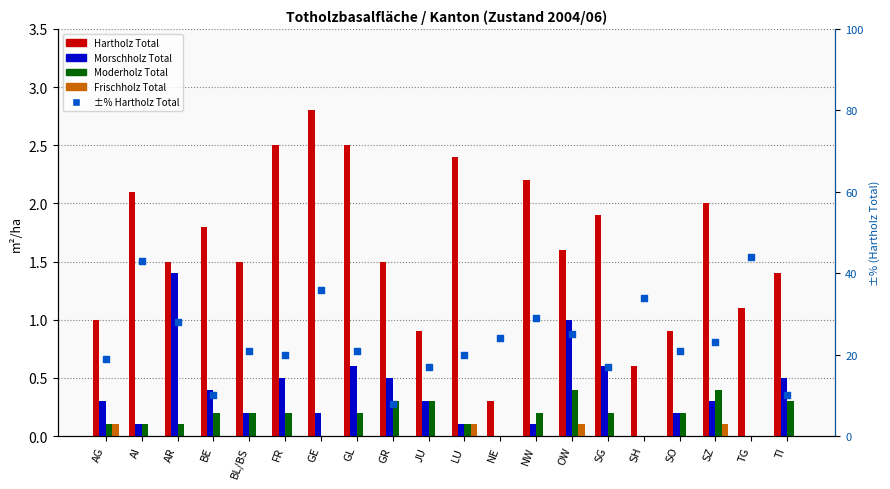

What is the total value across all series at JU?

18.5